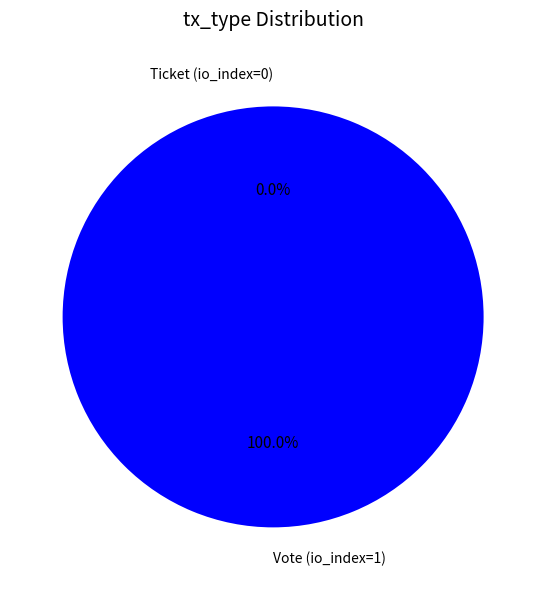

The Vote (io_index=1) slice represents 100% of the pie. True or false?

True